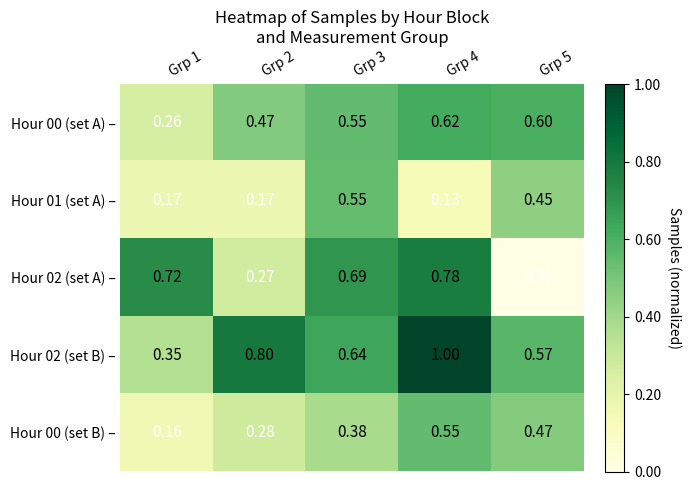

Reading left to right, extract all data points from this chart.

Hour 00 (set A) –: Grp 1=0	Grp 2=0	Grp 3=1	Grp 4=1	Grp 5=1
Hour 01 (set A) –: Grp 1=0	Grp 2=0	Grp 3=1	Grp 4=0	Grp 5=0
Hour 02 (set A) –: Grp 1=1	Grp 2=0	Grp 3=1	Grp 4=1	Grp 5=0
Hour 02 (set B) –: Grp 1=0	Grp 2=1	Grp 3=1	Grp 4=1	Grp 5=1
Hour 00 (set B) –: Grp 1=0	Grp 2=0	Grp 3=0	Grp 4=1	Grp 5=0